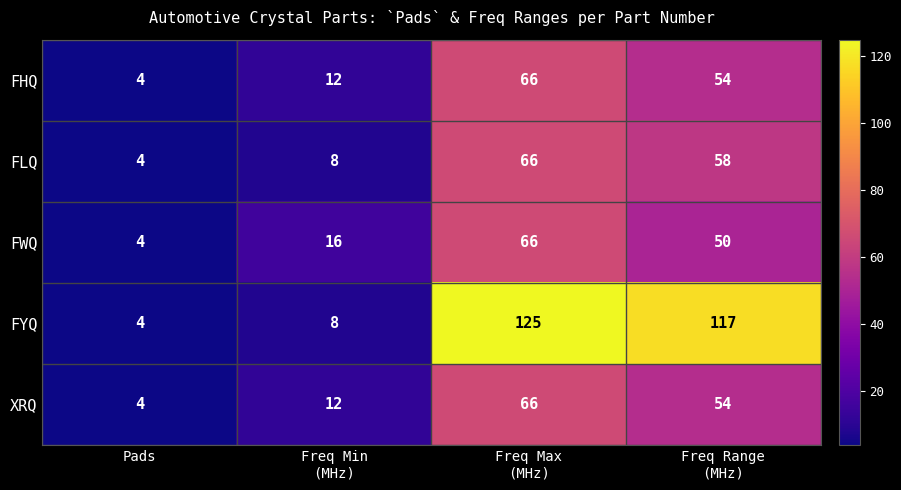

True or false: FYQ has a value of 2 at Pads.

False